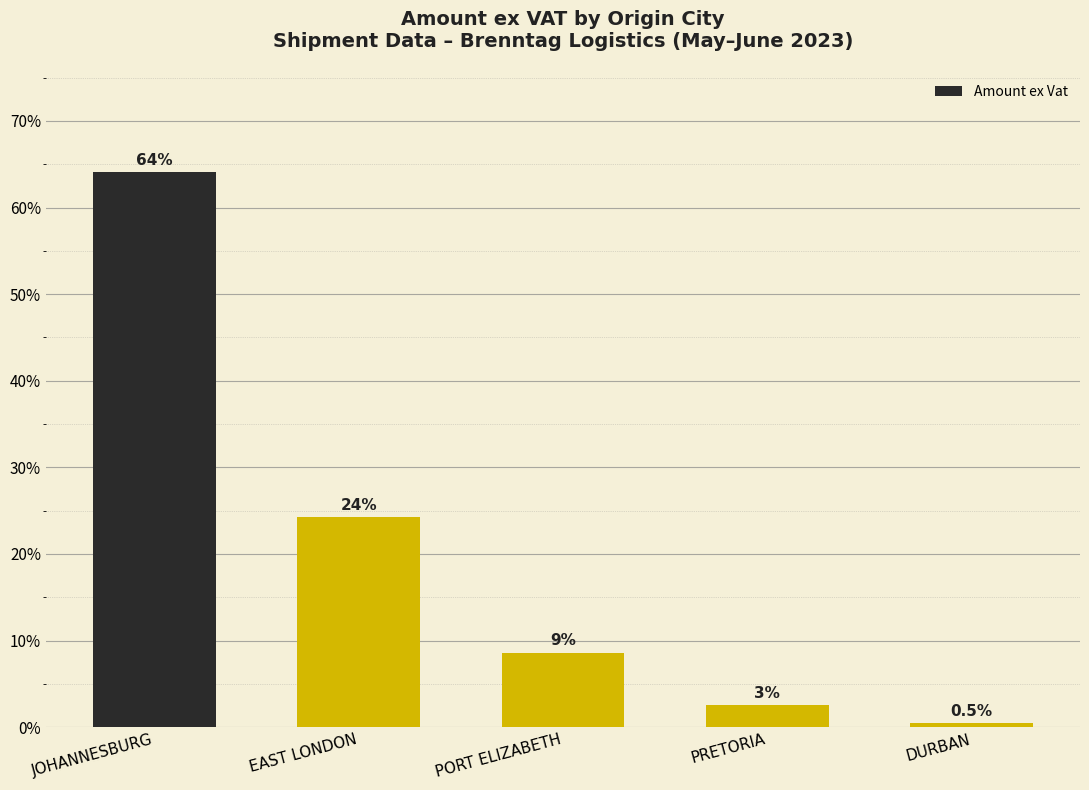

Are the bars horizontal?

No